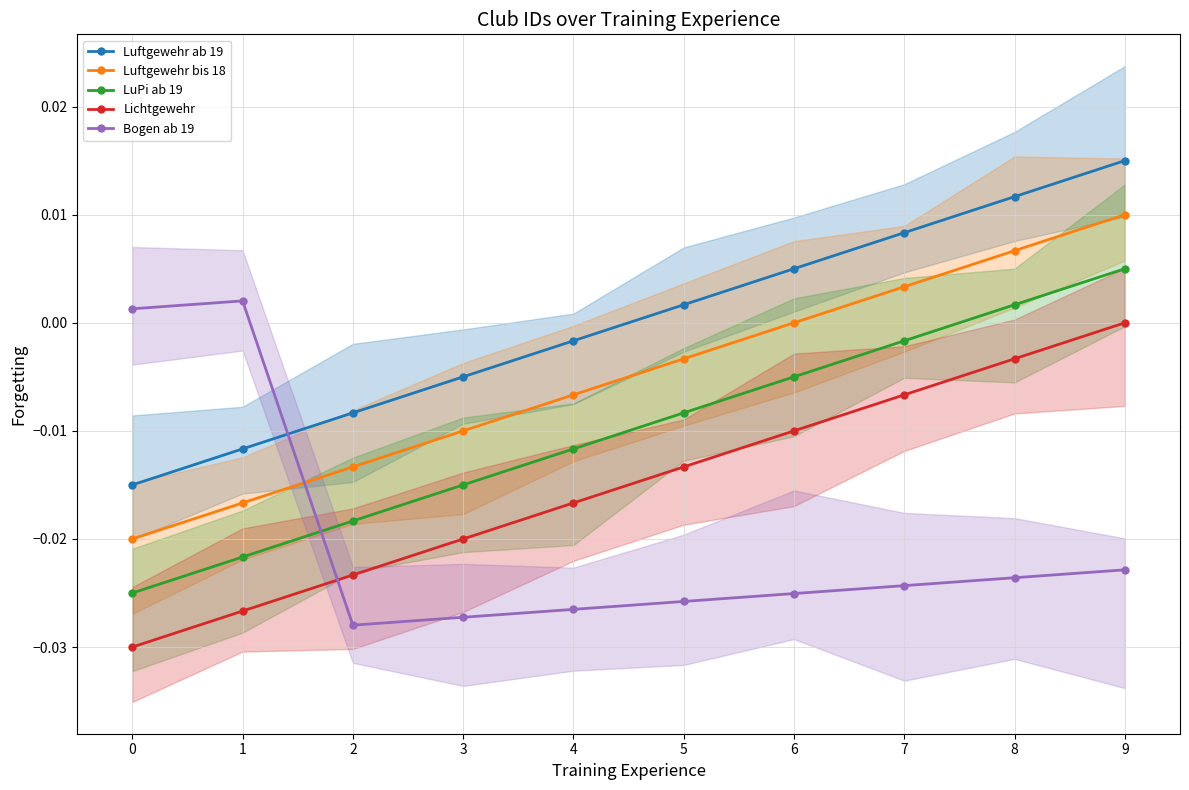

Which series has the largest total across all categories?

Luftgewehr ab 19